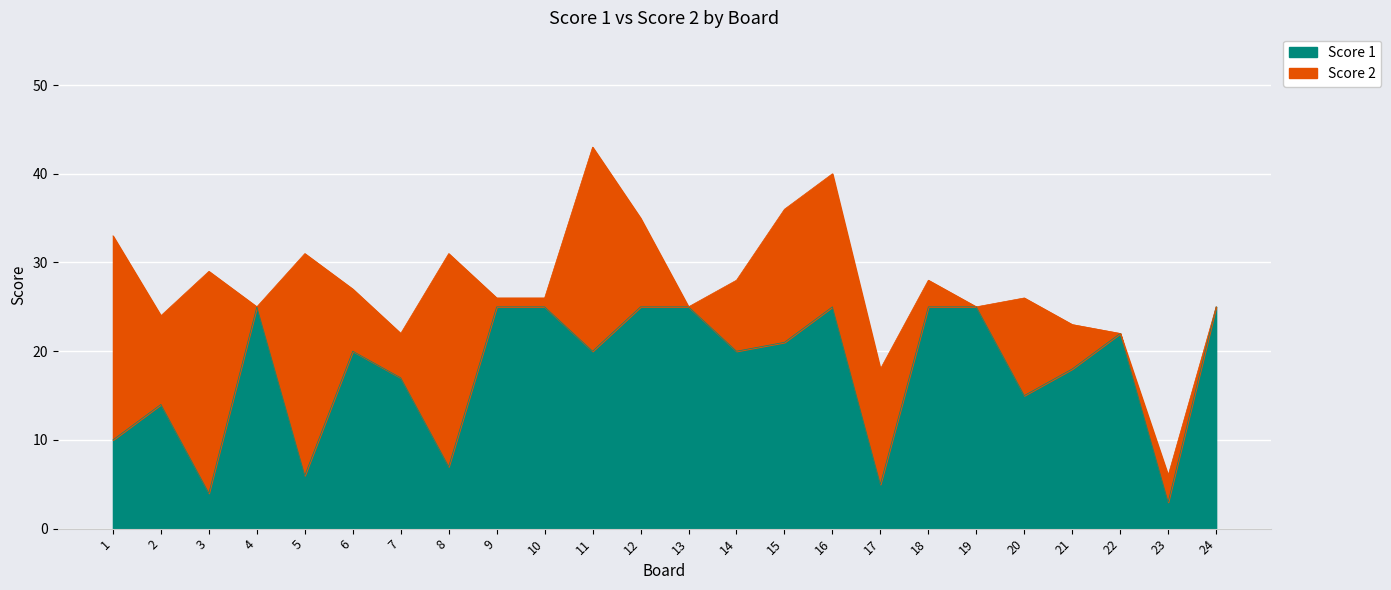

What is the sum of the values at 11 and 18?

45